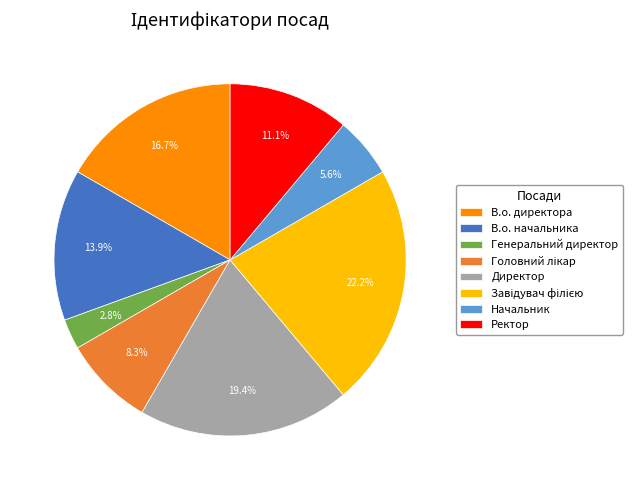

Count the number of slices in the pie.

8